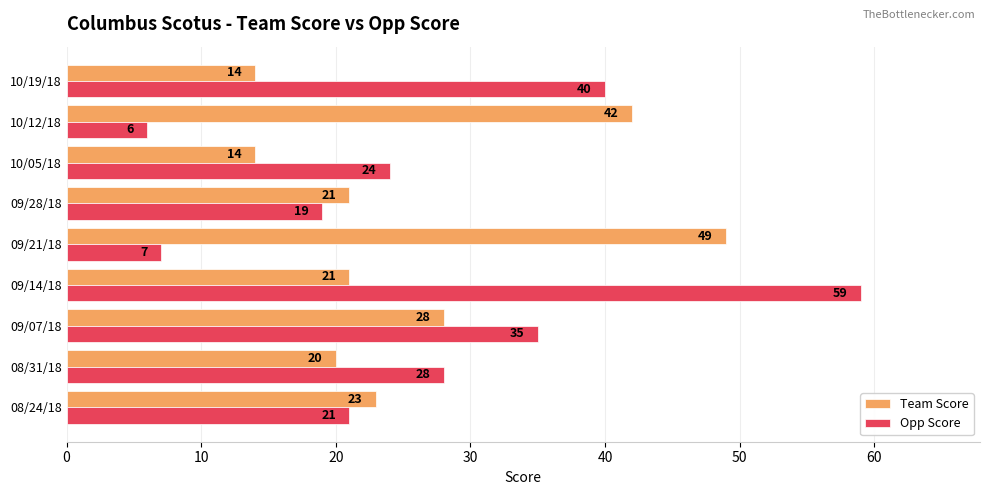

What is the difference between the maximum and minimum values in the Team Score series?

35